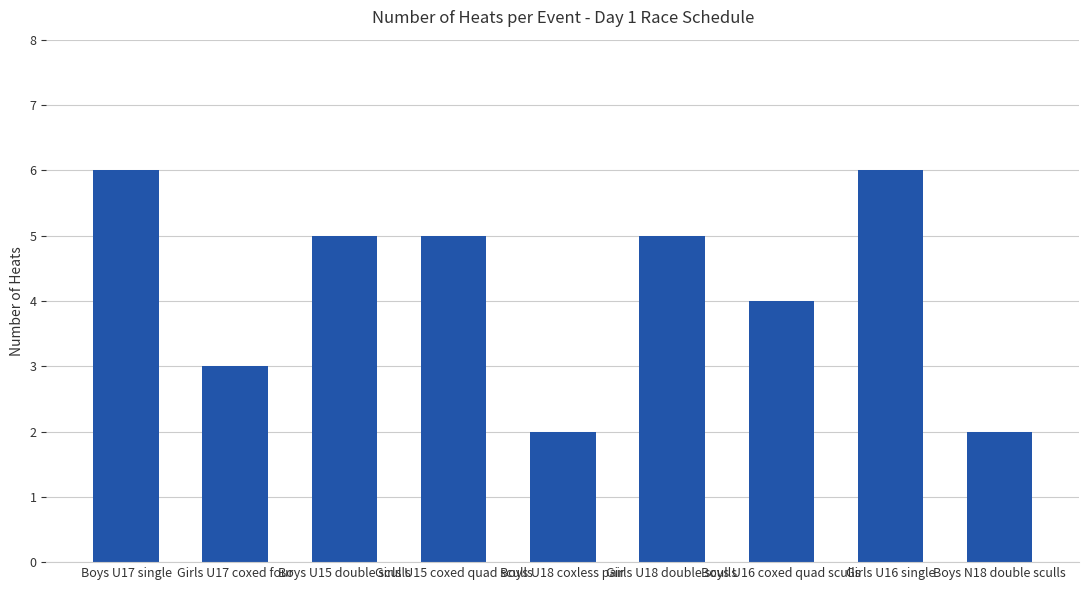

What is the sum of all values?

38